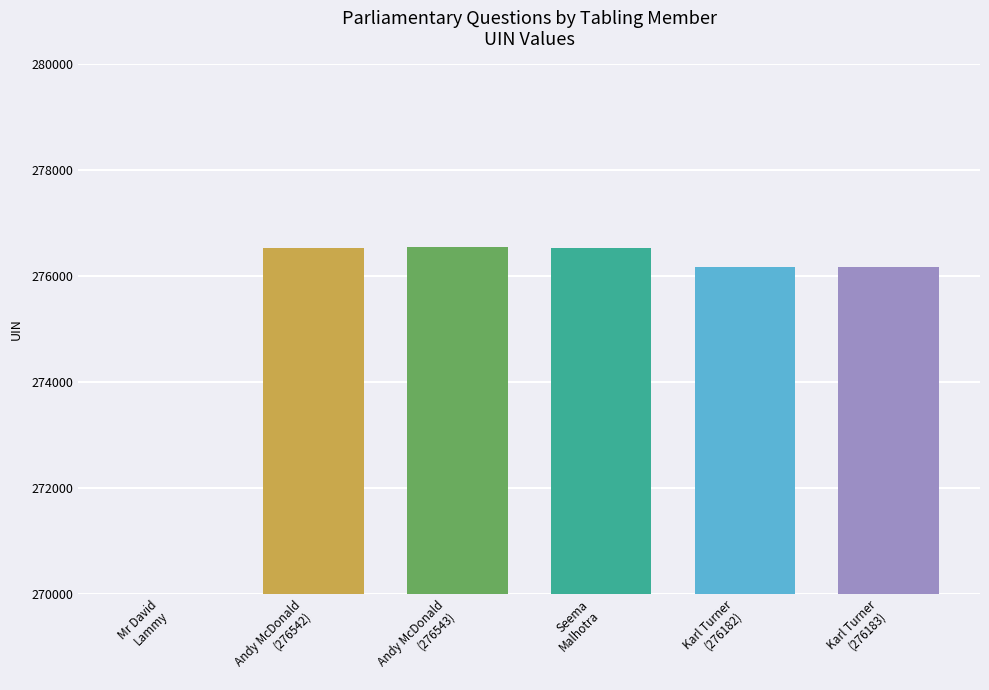

How many data points are above 276540?

2